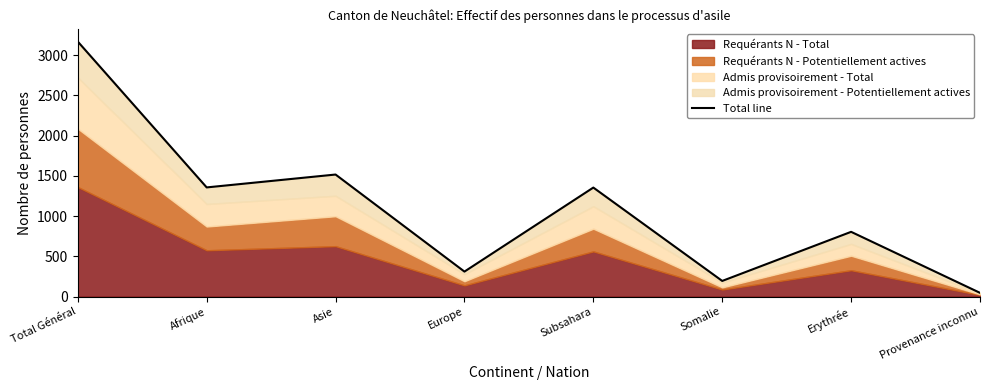

What is the label of the 8th point from the right?

Total Général